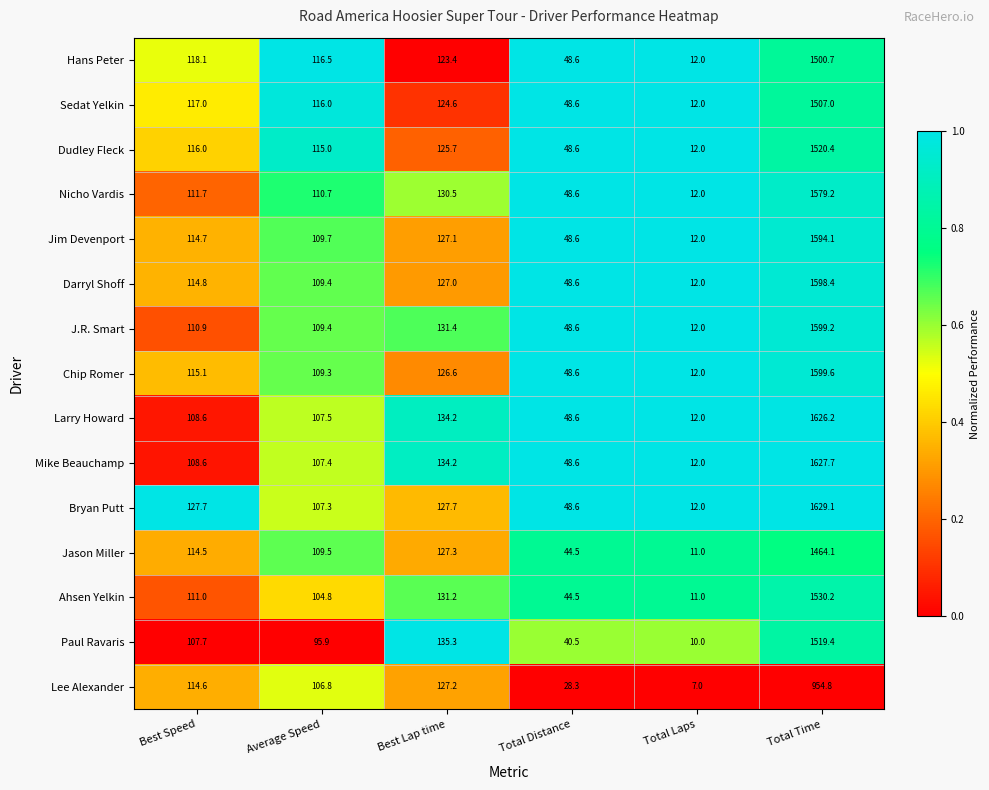

What is the difference between the maximum and minimum values in the J.R. Smart series?

1587.2